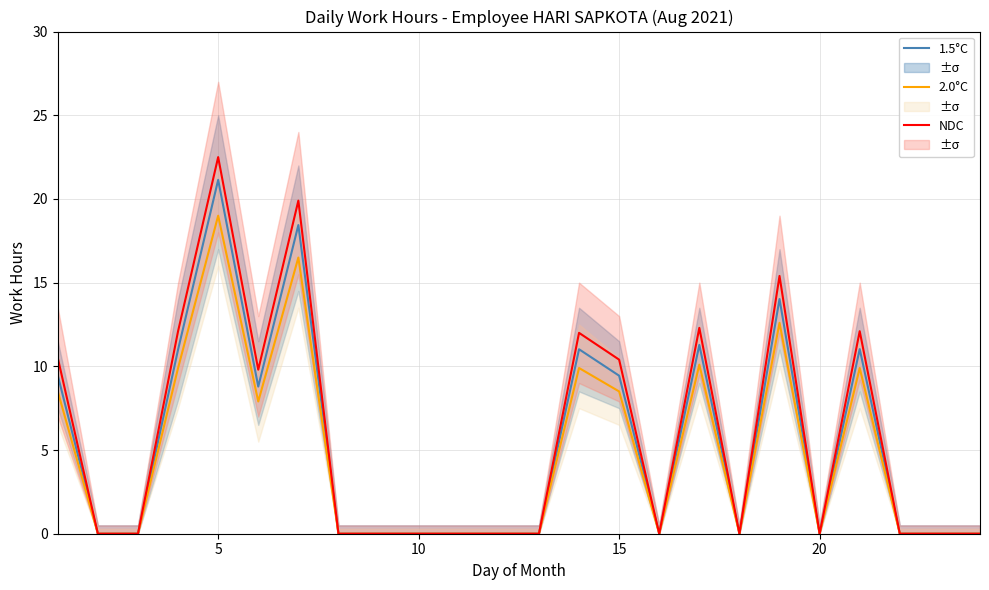

The value of 2.0°C at 20 is 16.4. True or false?

False